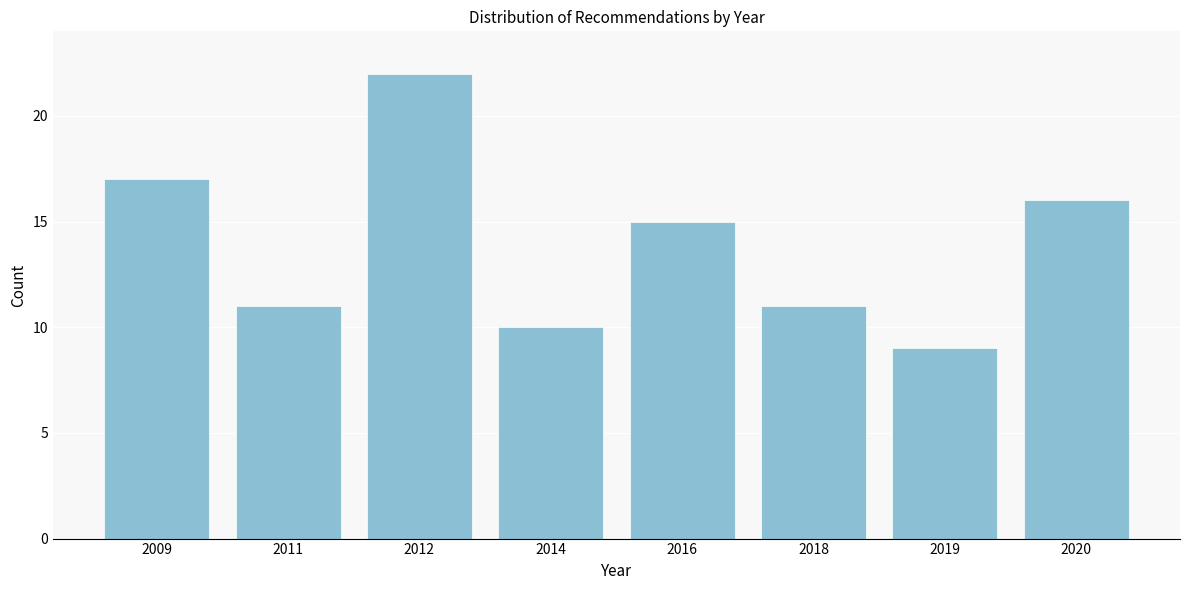

Reading left to right, transcribe all the data shown in this chart.

2009=17	2011=11	2012=22	2014=10	2016=15	2018=11	2019=9	2020=16